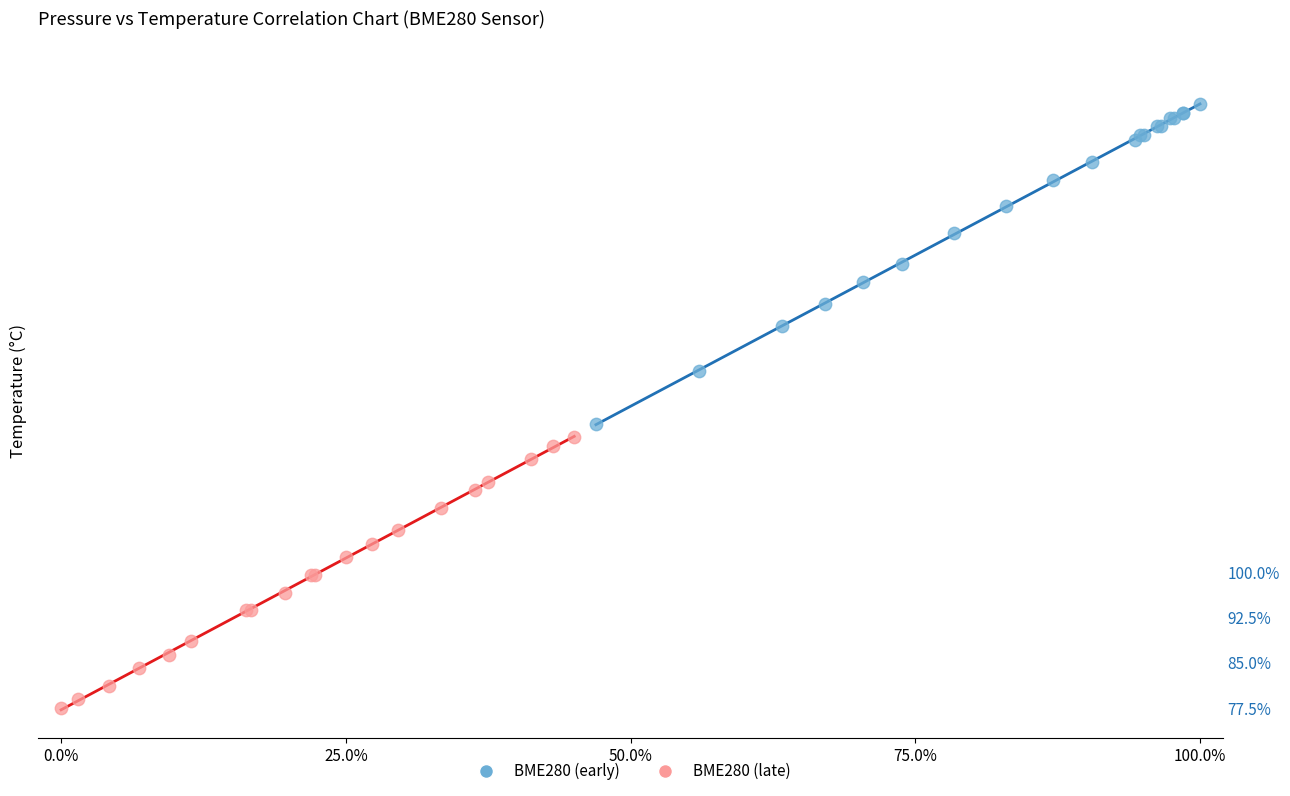

Which series contains the lowest Y value?

BME280 (late)